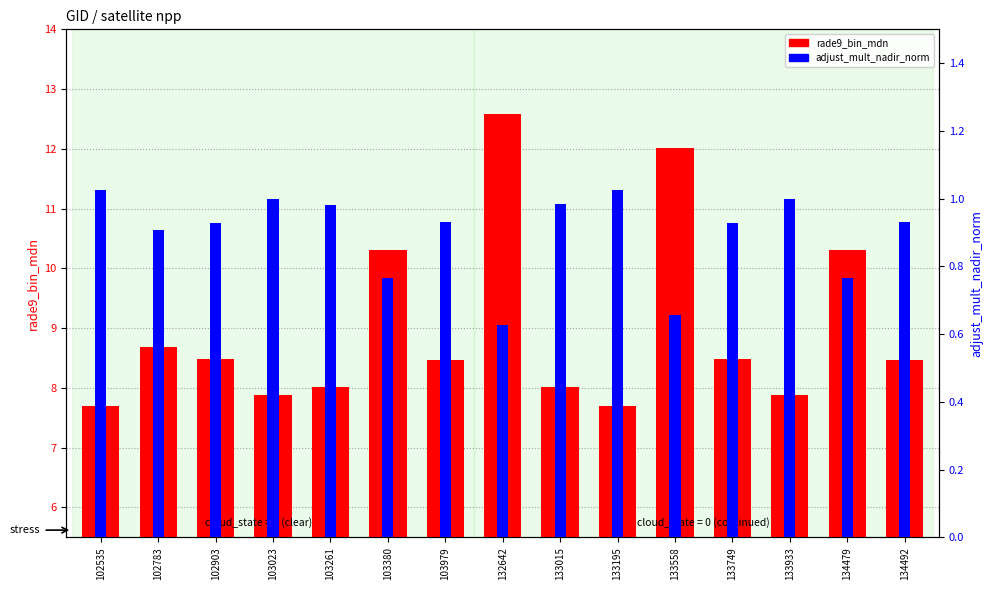

What is the highest value of the adjust_mult_nadir_norm series?

1.0